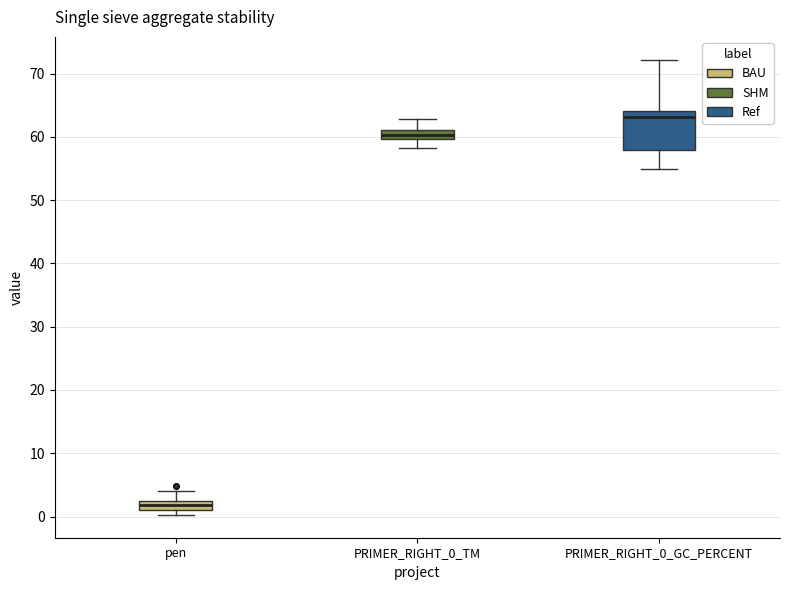

Which box is the tallest, from its lower edge to its upper edge?

PRIMER_RIGHT_0_GC_PERCENT